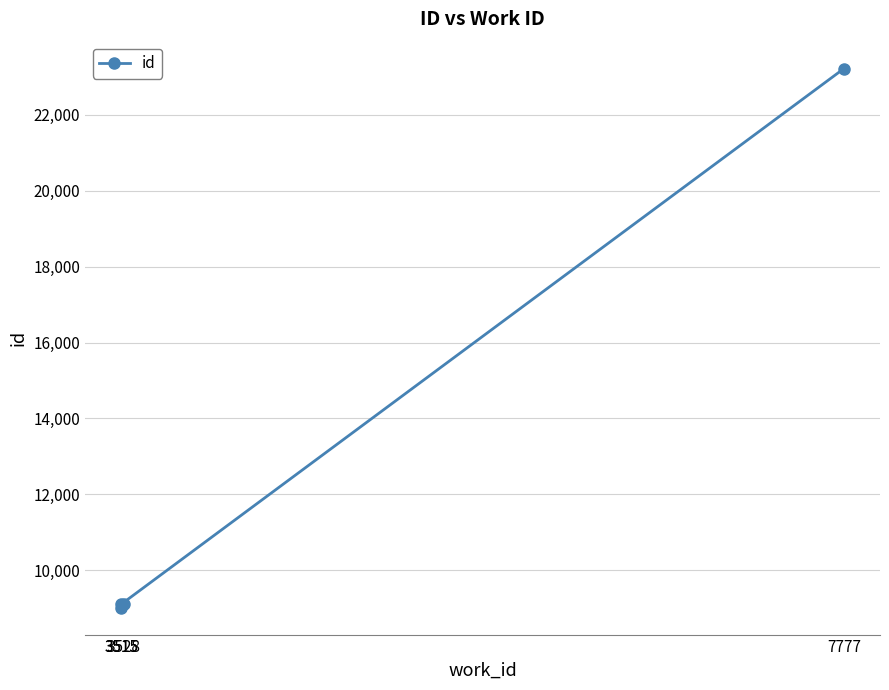

The value at 7777 is 23221. True or false?

True